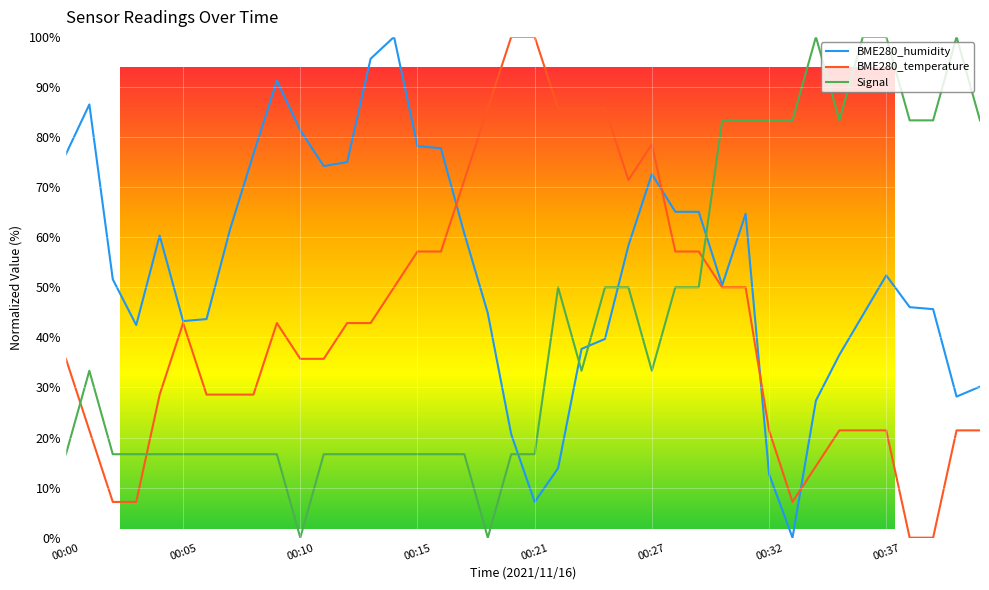

What is the spread (max minus min) of values at 00:24?

46.0